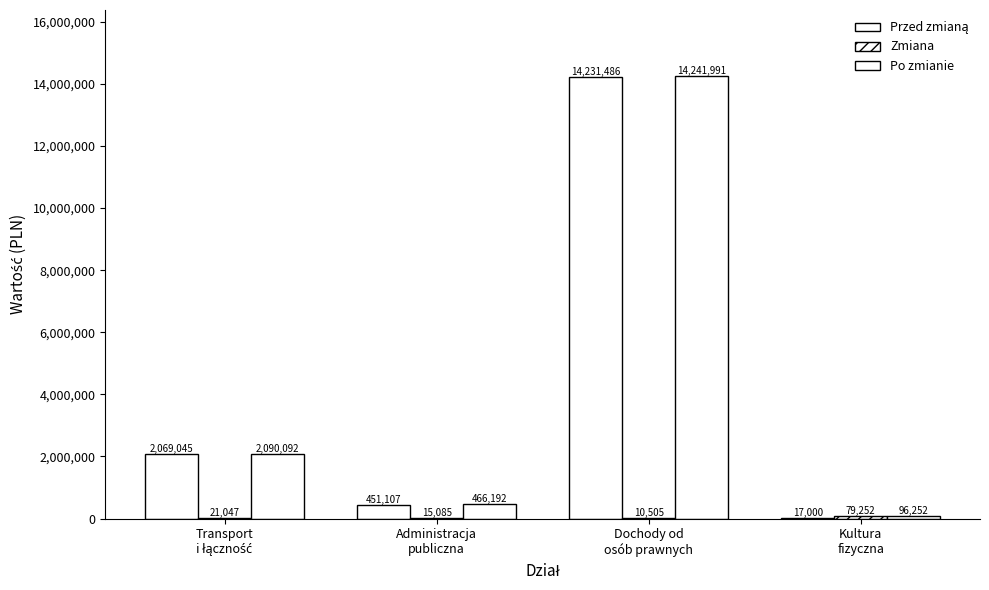

Does the chart contain stacked bars?

No